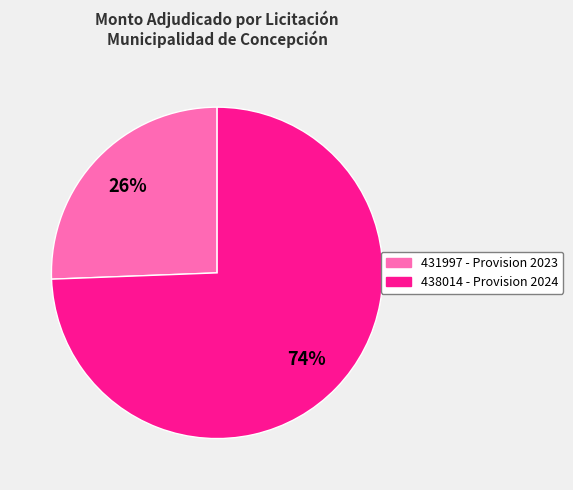

Does any single category account for the majority?

Yes